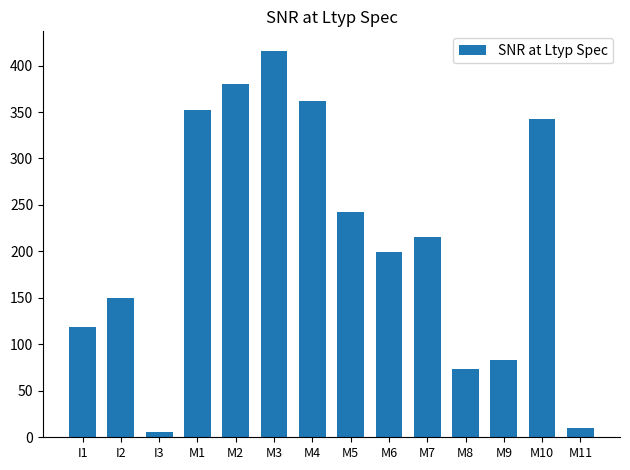

Where does the data first go above 215?

M1